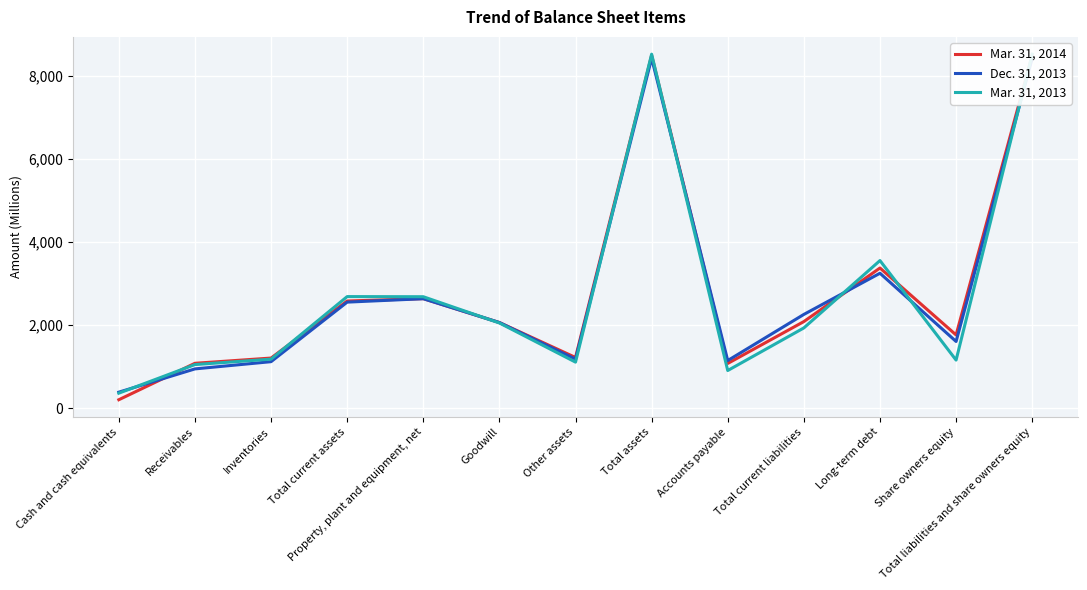

What is the difference between the maximum and minimum values in the Dec. 31, 2013 series?

8036